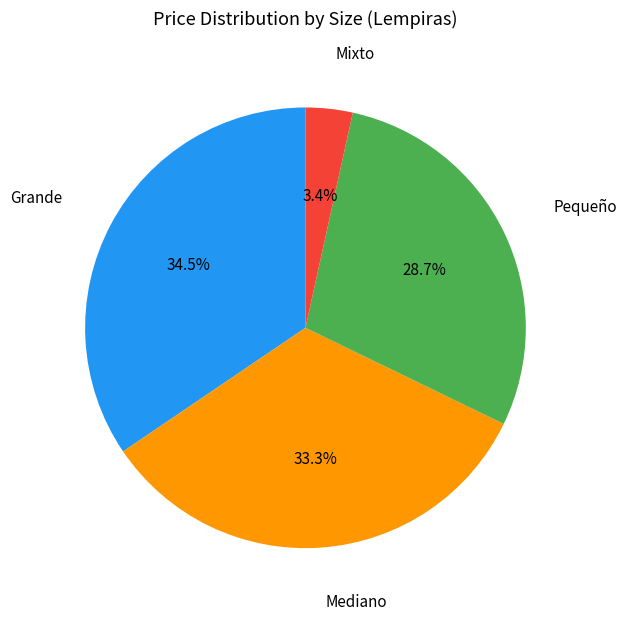

To the nearest percent, what is the average slice percentage?

25%